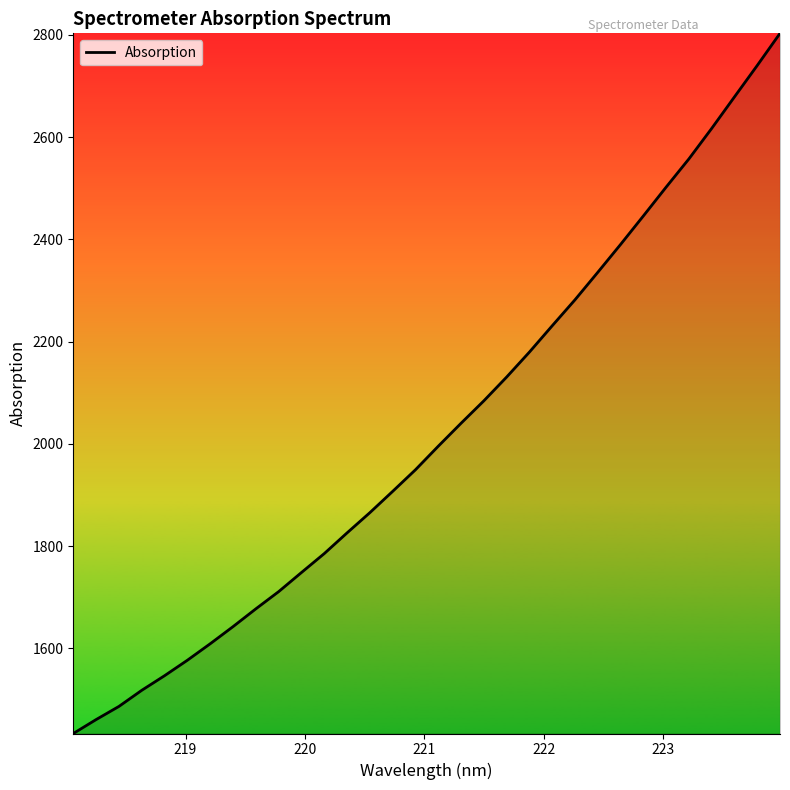

What is the difference between the maximum and minimum values?

1369.6